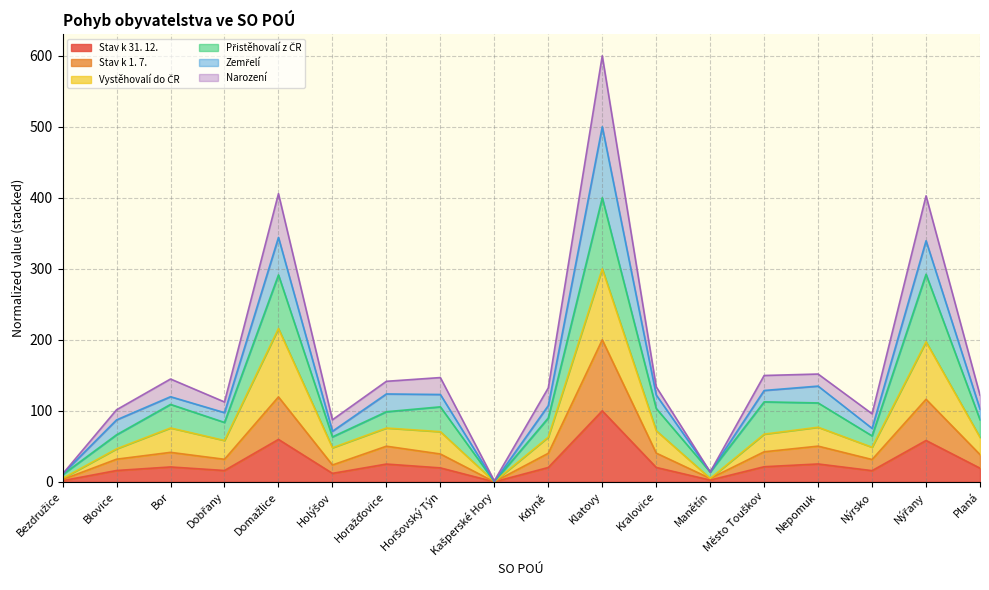

In Vystěhovalí do ČR, how many points are lower than both neighbors (excluding endpoints)?

5